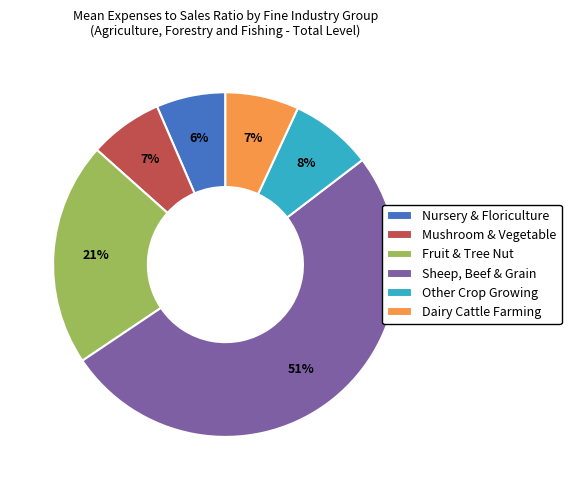

Which category has the biggest portion of the pie?

Sheep, Beef & Grain